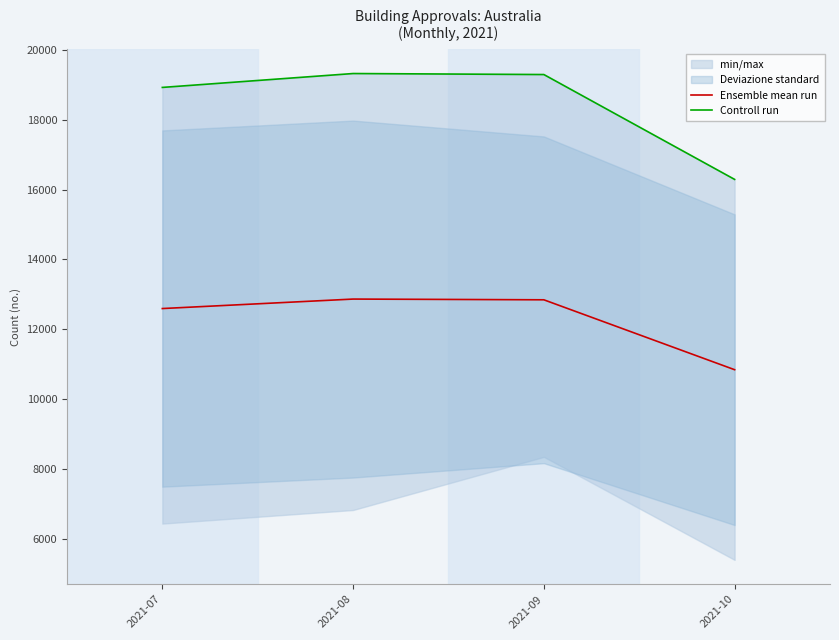

True or false: Controll run and Ensemble mean run cross at least once.

False